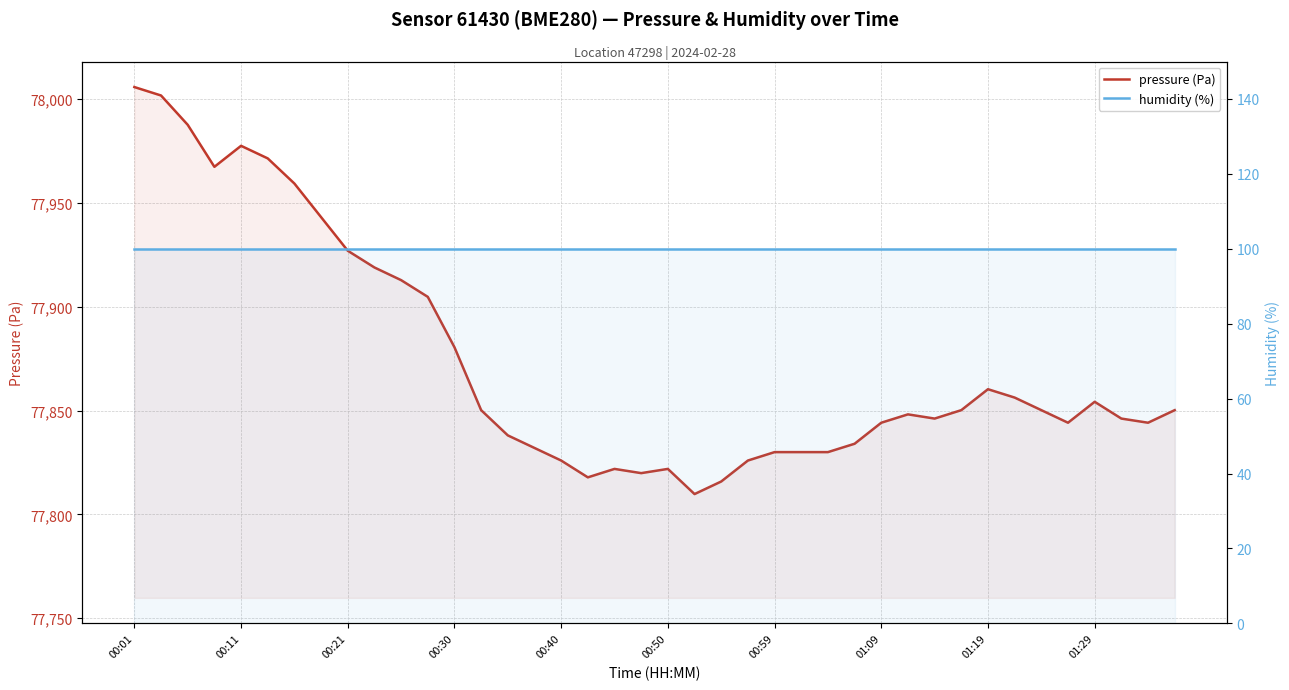

Which series changed the most between 12 and 23?

pressure (Pa)